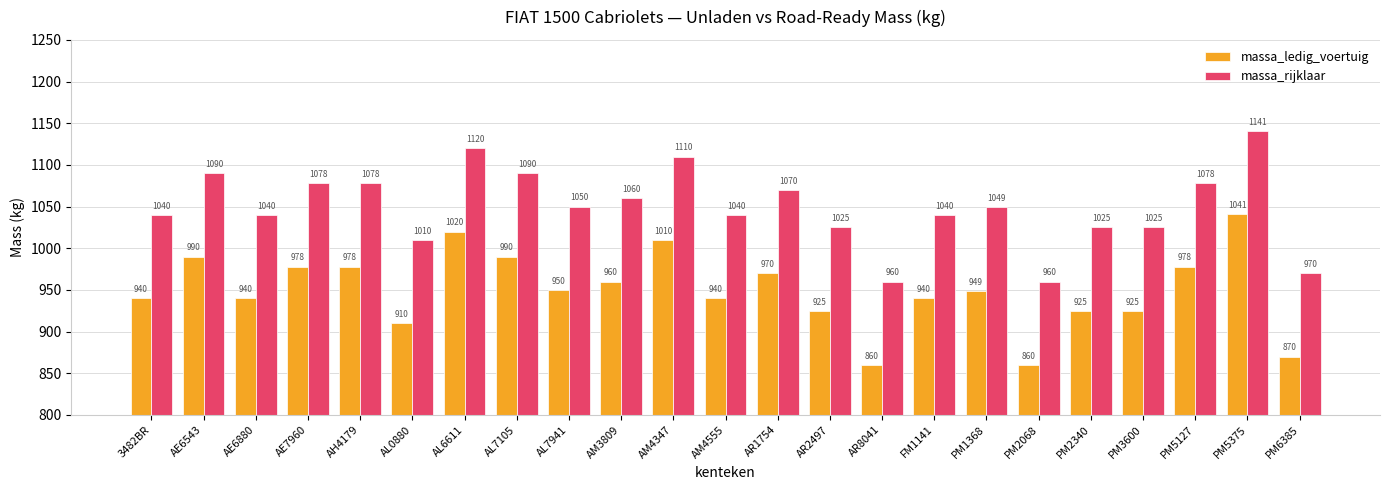

Rank the series by their average value, from lowest to highest.

massa_ledig_voertuig, massa_rijklaar